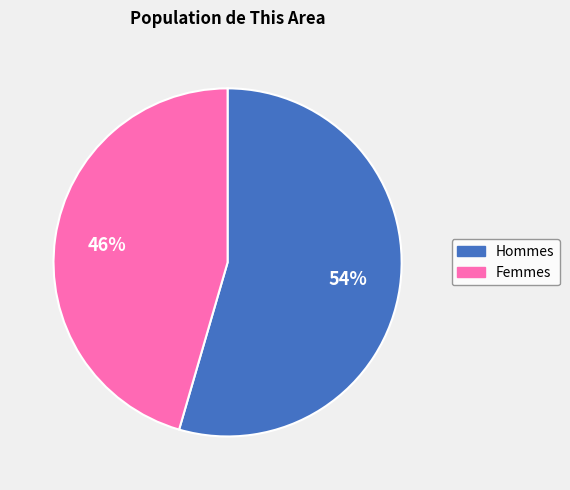

Do Hommes and Femmes together represent more than half of the pie?

Yes